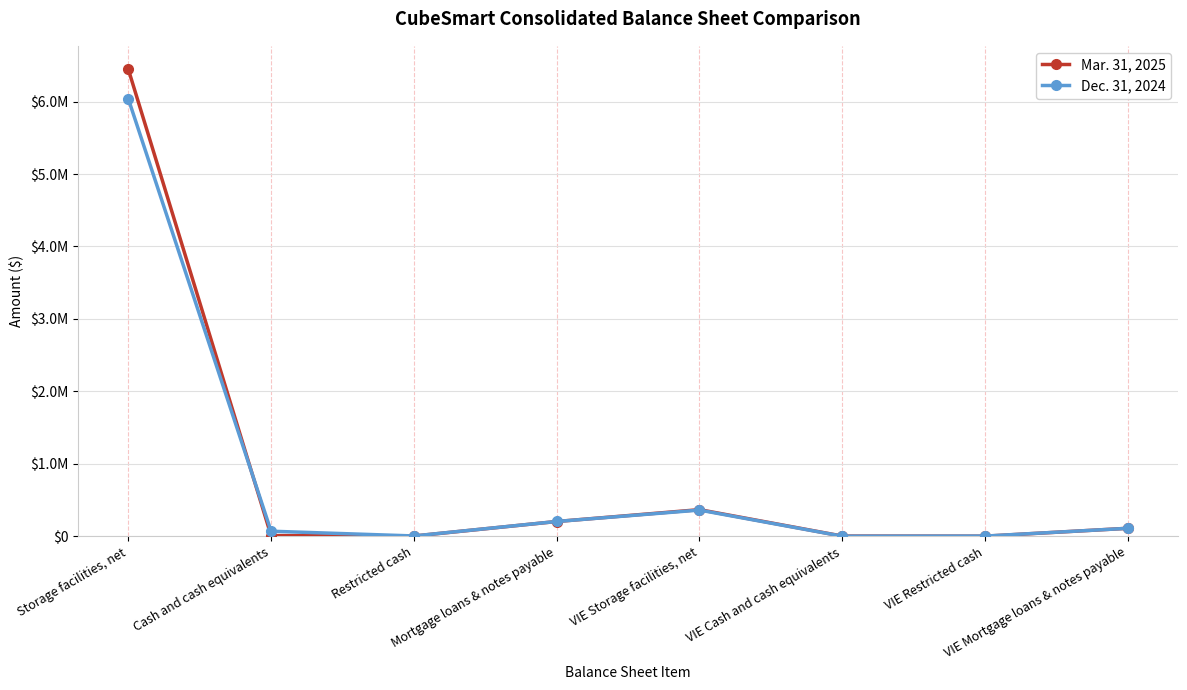

Which has a higher value, Restricted cash or VIE Restricted cash?

Restricted cash